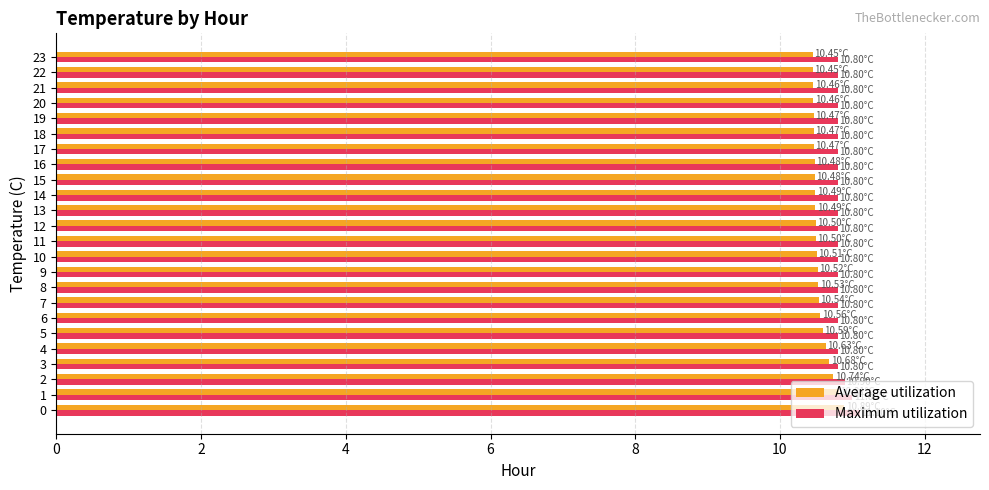

What is the total value across all series at 0?

22.0